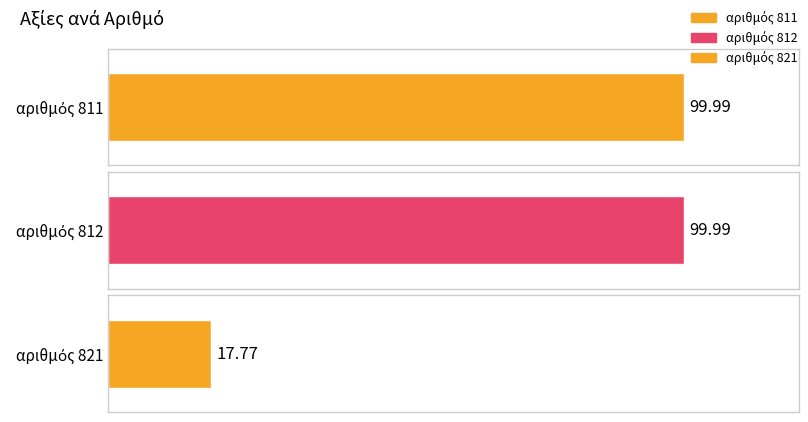

What is the ratio of the value at 821 to the value at 812?

0.2